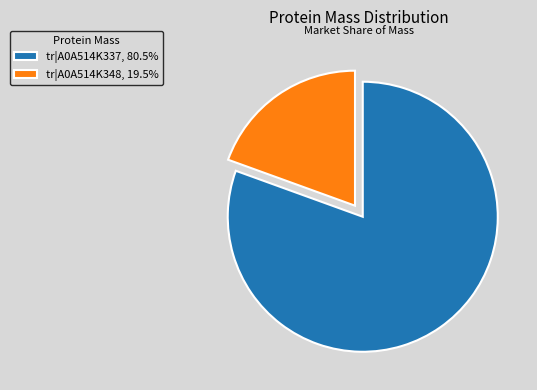

How many slices are in this pie chart?

2